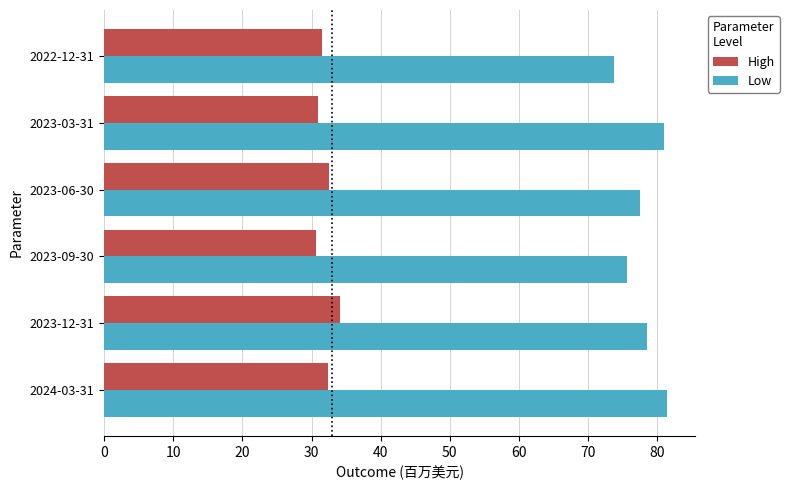

Is the value of High at 2022-12-31 greater than the value of Low at 2023-06-30?

No